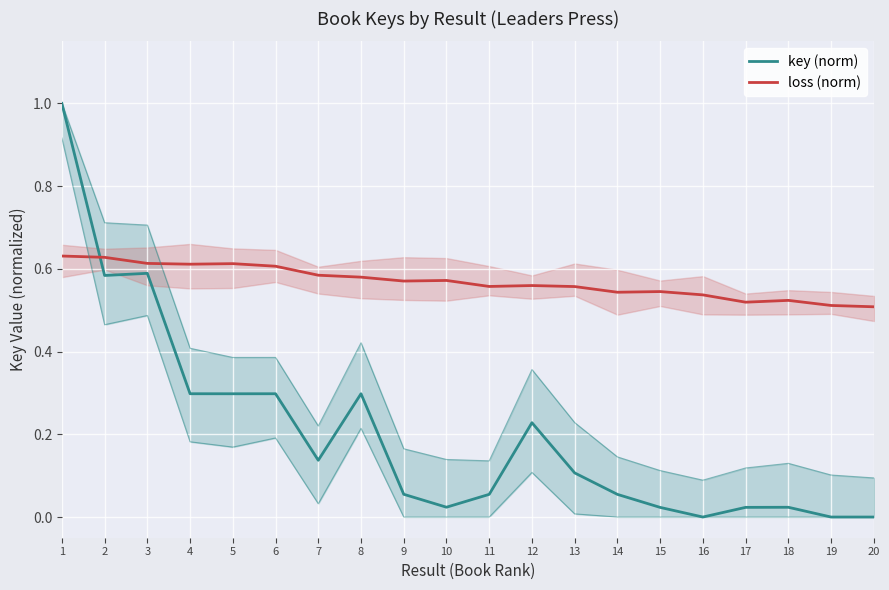

Where is the first local minimum for loss (norm)?

4